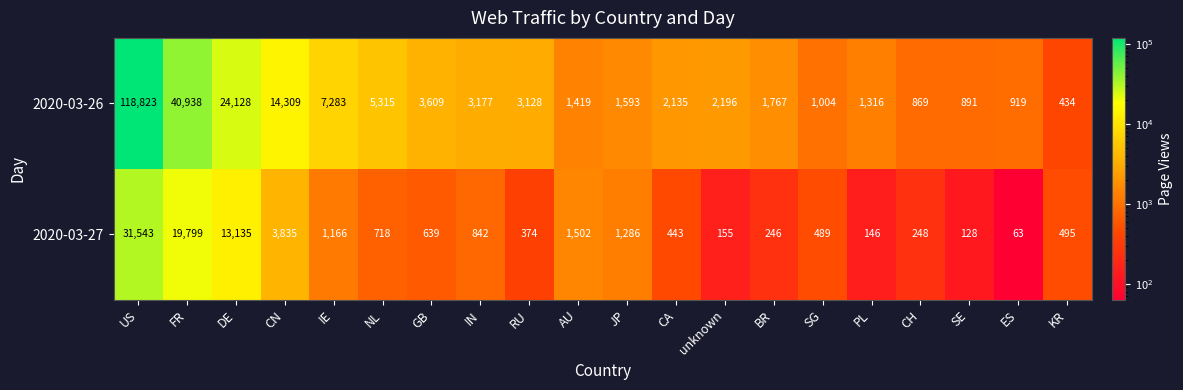

What is the approximate value of 2020-03-26 at IE, to the nearest 10?

7280